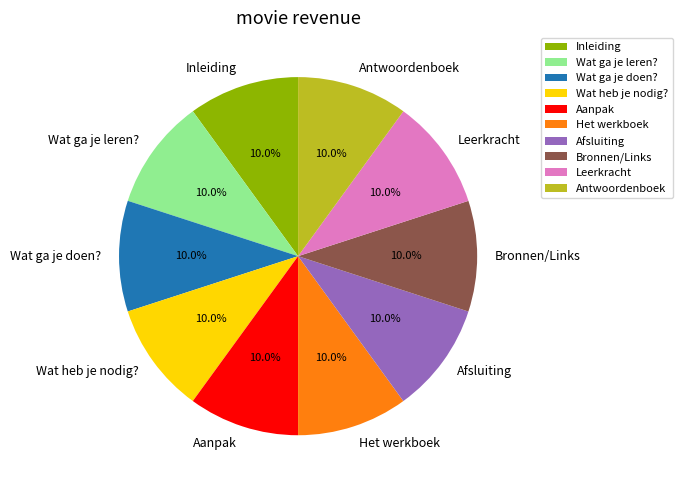

How many segments does this pie chart have?

10